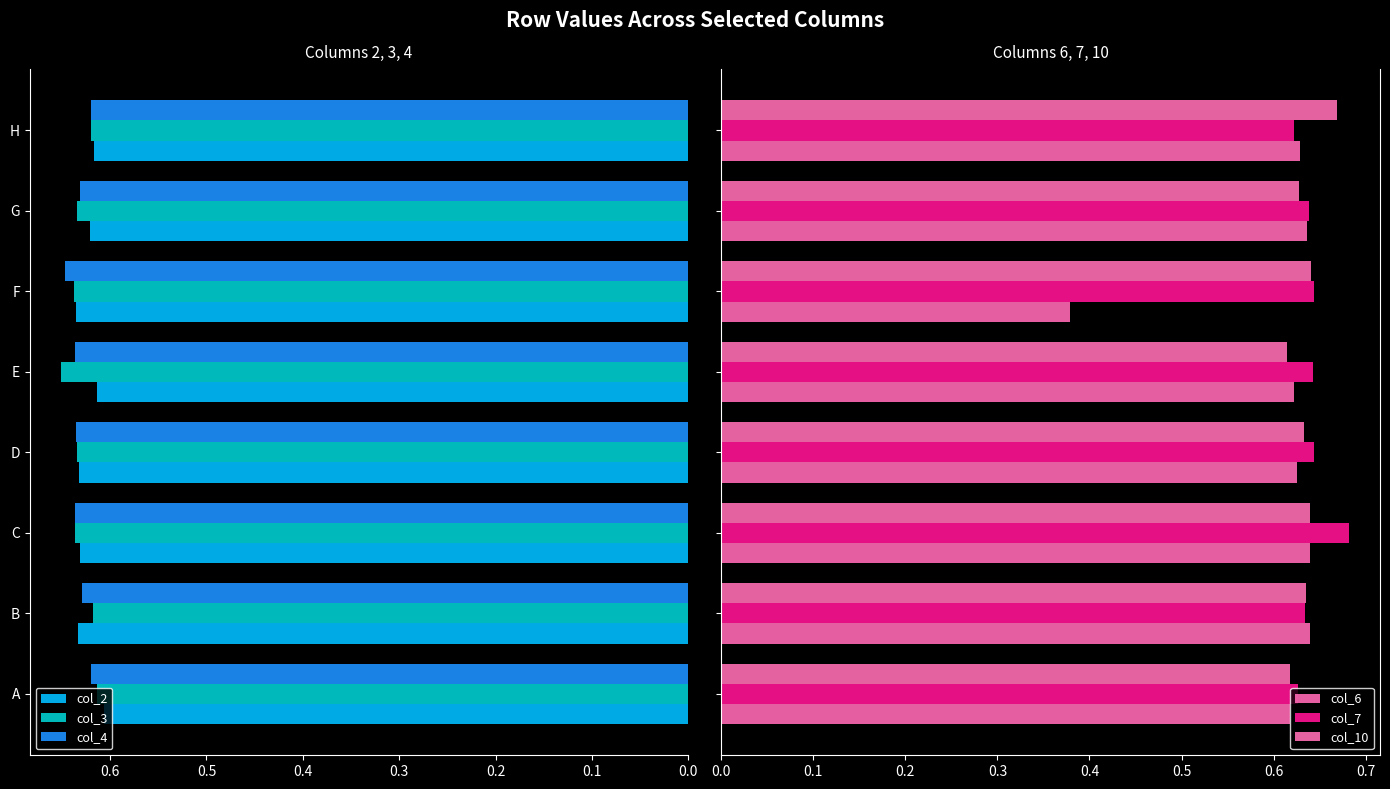

List the series in order of their peak value, highest first.

col_7, col_10, col_3, col_4, col_6, col_2